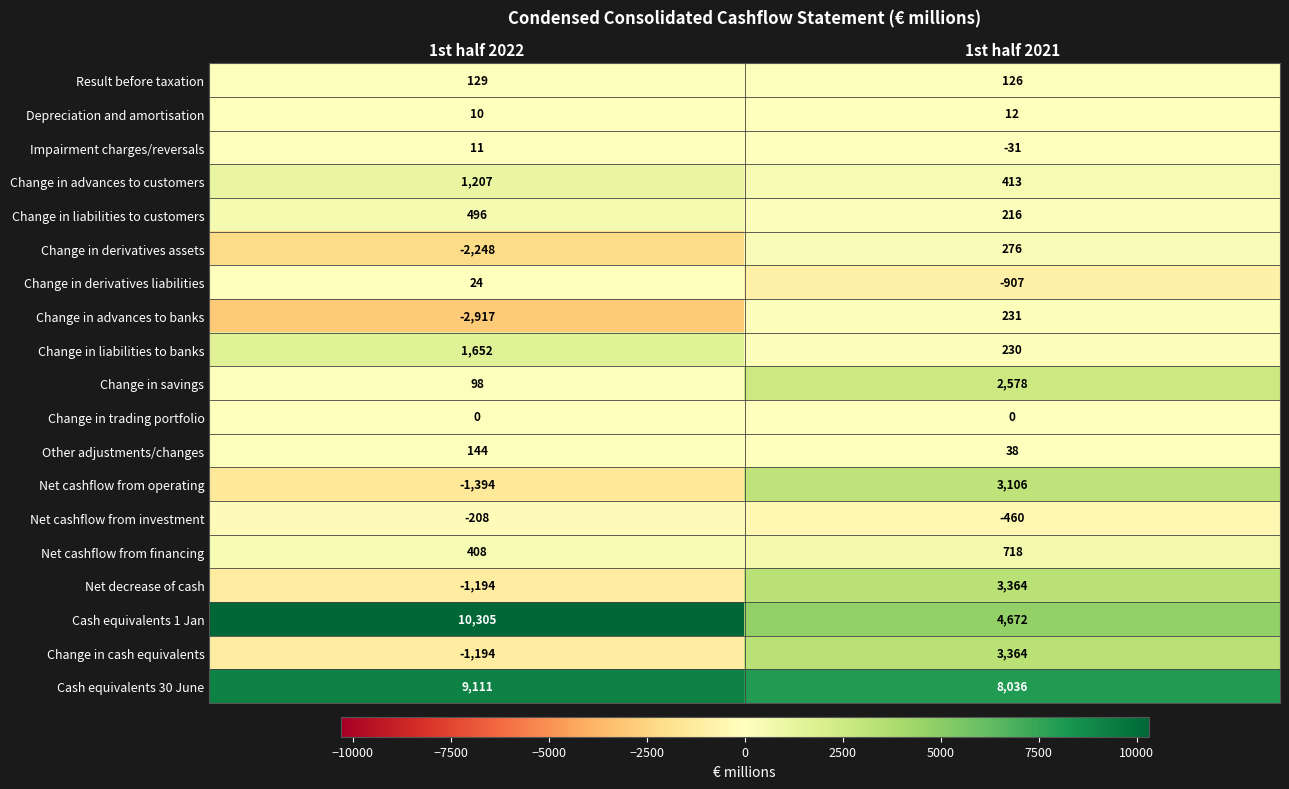

How many data points does each series have?

2